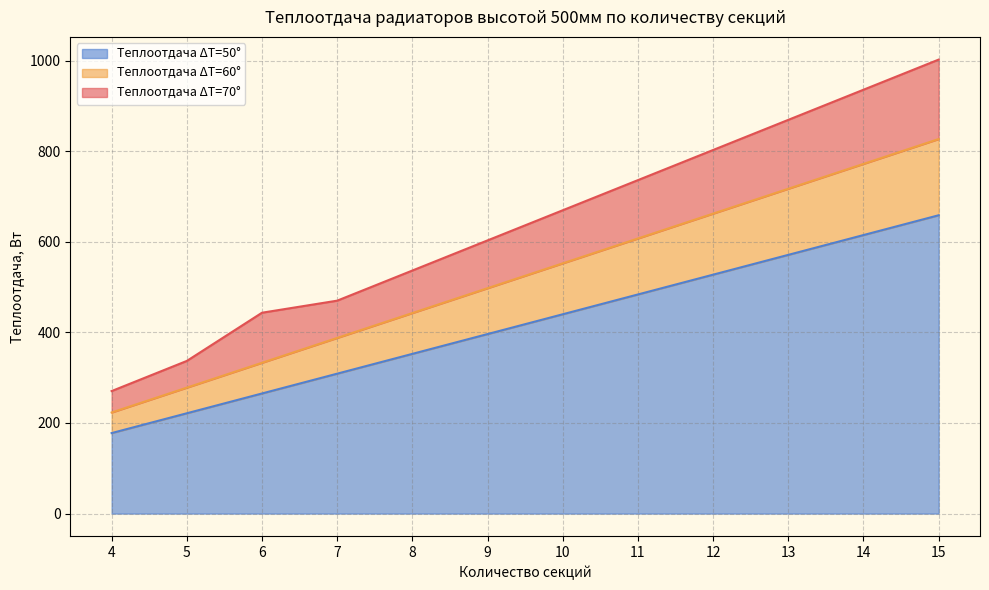

True or false: Теплоотдача ΔT=60° and Теплоотдача ΔT=50° cross at least once.

False